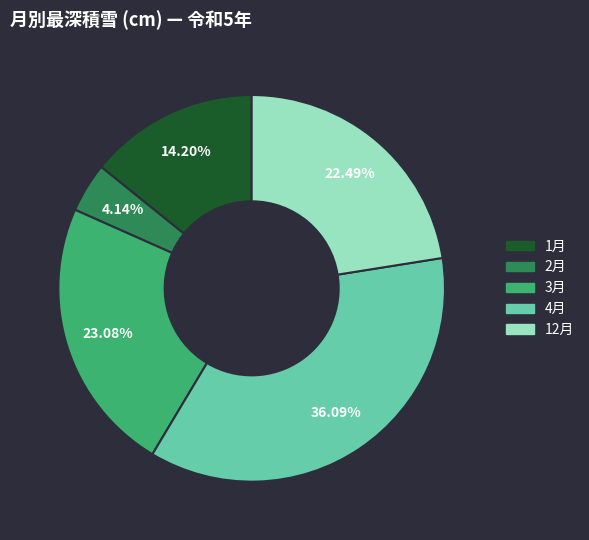

Which has a higher value, 12月 or 4月?

4月